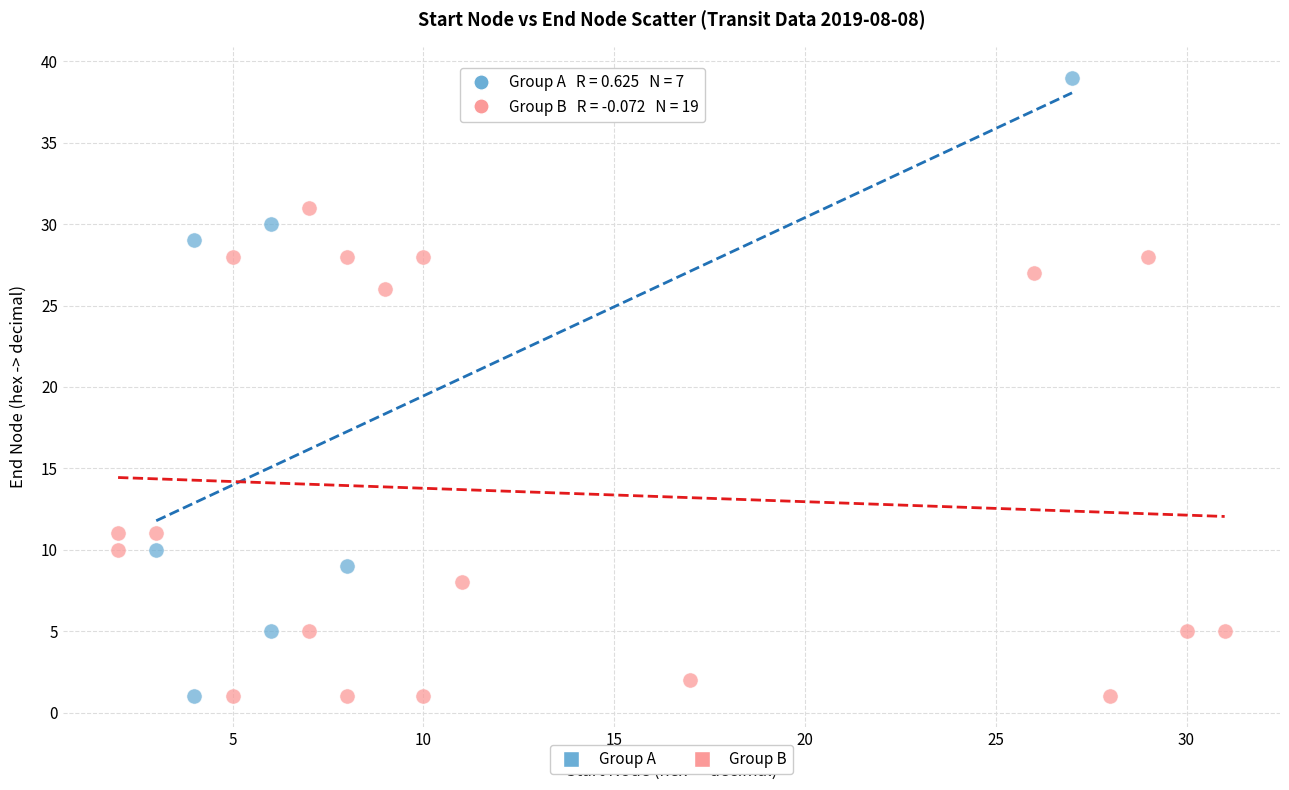

What are all the series names shown in the legend?

Group A, Group B